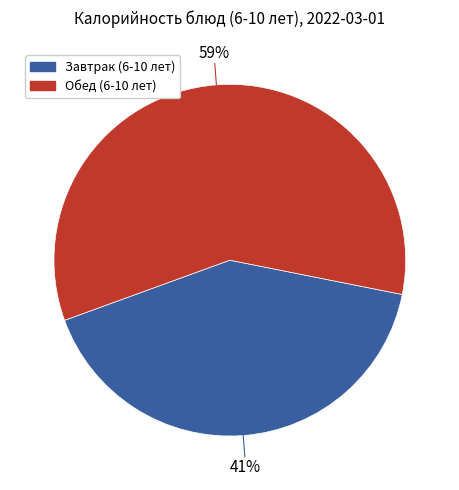

To the nearest percent, what is the average slice percentage?

50%